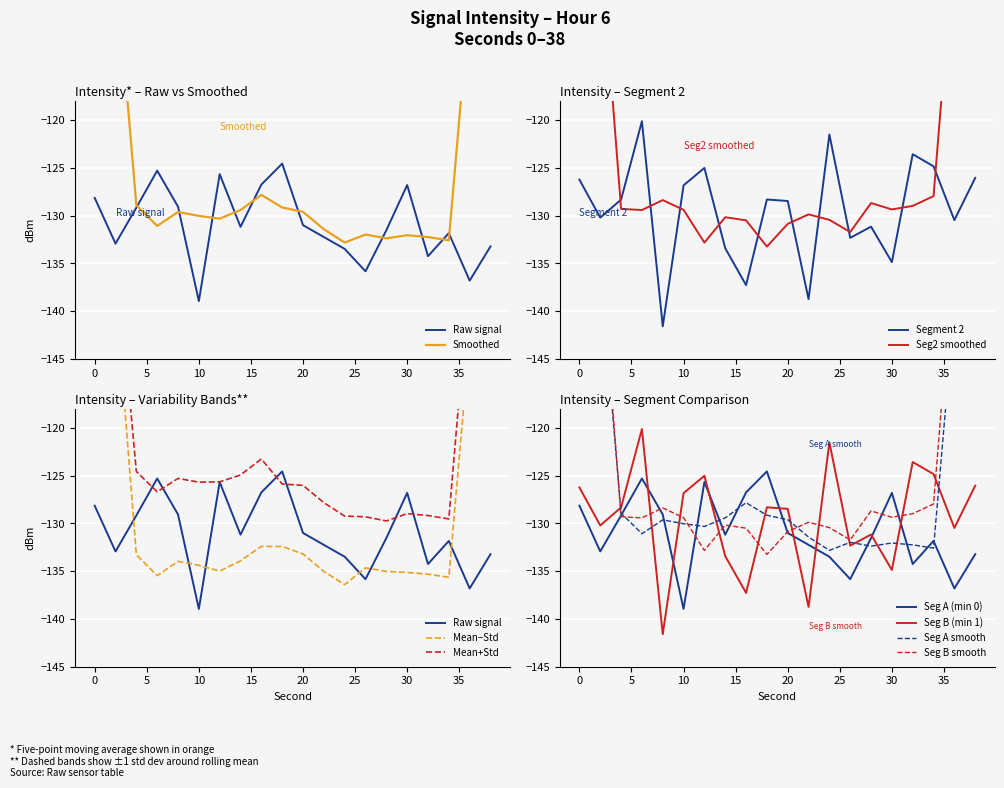

List the labels in order of value, largest first.

18, 6, 12, 16, 30, 0, 8, 4, 20, 14, 28, 34, 22, 2, 38, 24, 32, 26, 36, 10